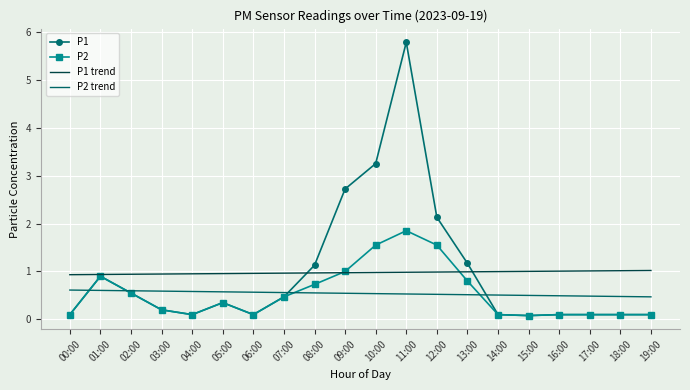

True or false: P2 trend has a value of 0.3 at 09:00.

False